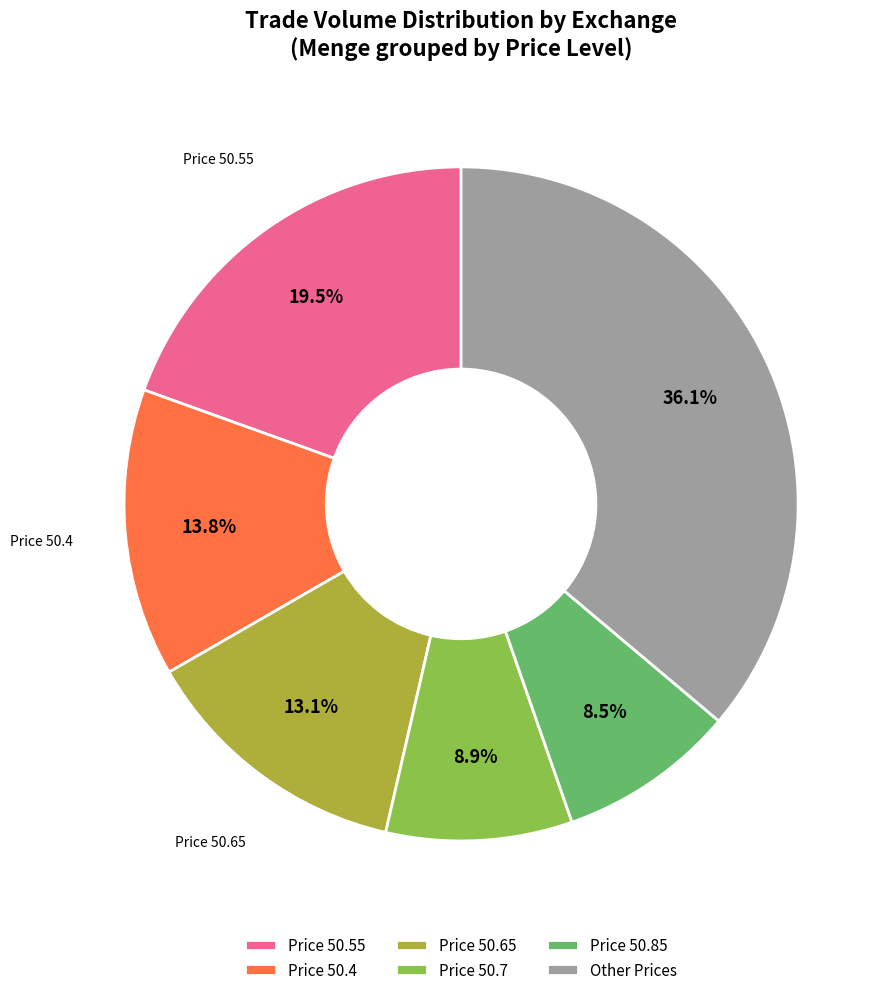

To the nearest percent, what is the difference between the largest and smallest slice percentages?

28%